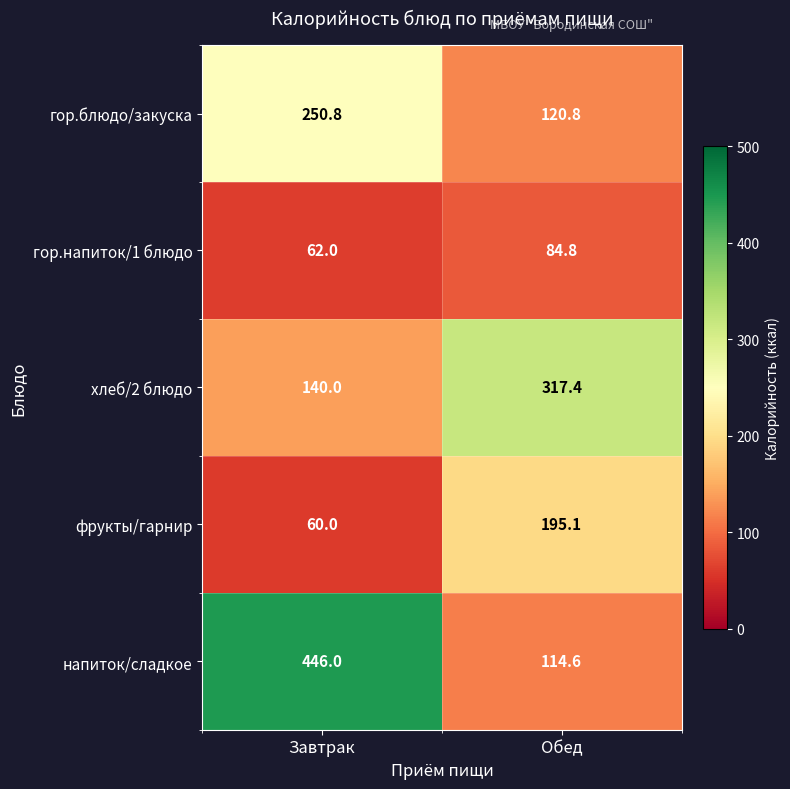

What is the difference between the maximum and minimum values in the фрукты/гарнир series?

135.1